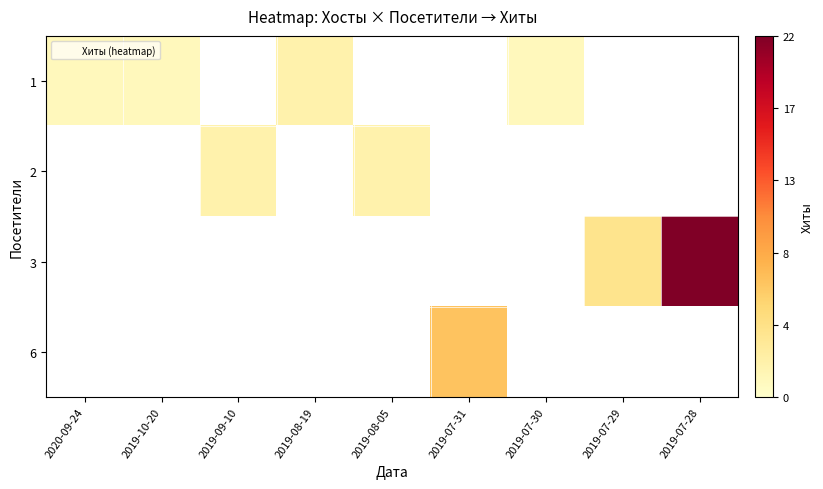

The row_1 series shows 2.0 at 2019-08-05. True or false?

True